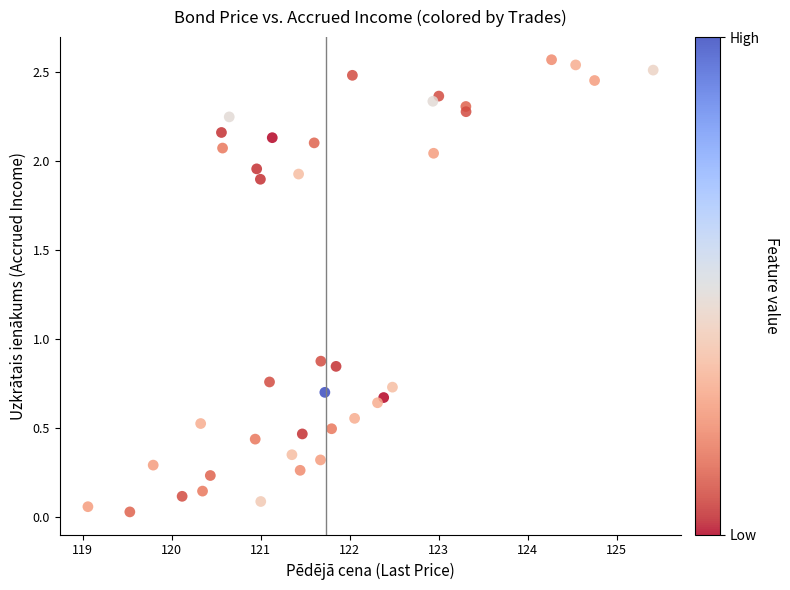

What is the range of X values (max minus min)?

6.3